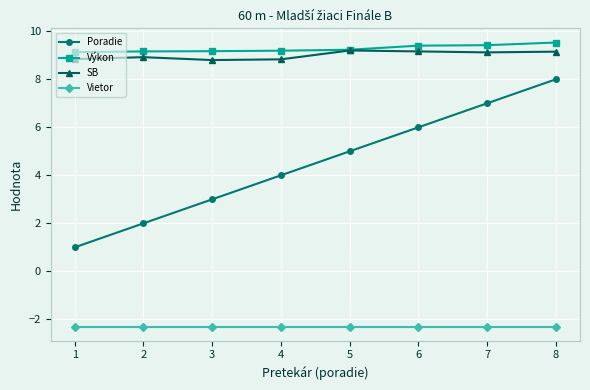

What is the value of the Vietor point at the 2nd from the left?

-2.3